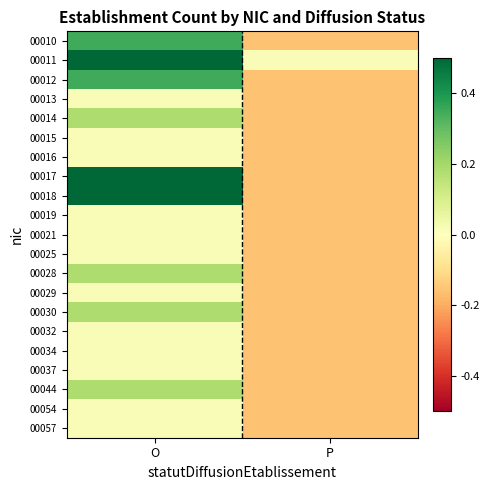

Reading left to right, transcribe all the data shown in this chart.

00010: O=0.4	P=-0.2
00011: O=0.5	P=0.0
00012: O=0.4	P=-0.2
00013: O=0.0	P=-0.2
00014: O=0.2	P=-0.2
00015: O=0.0	P=-0.2
00016: O=0.0	P=-0.2
00017: O=0.5	P=-0.2
00018: O=0.5	P=-0.2
00019: O=0.0	P=-0.2
00021: O=0.0	P=-0.2
00025: O=0.0	P=-0.2
00028: O=0.2	P=-0.2
00029: O=0.0	P=-0.2
00030: O=0.2	P=-0.2
00032: O=0.0	P=-0.2
00034: O=0.0	P=-0.2
00037: O=0.0	P=-0.2
00044: O=0.2	P=-0.2
00054: O=0.0	P=-0.2
00057: O=0.0	P=-0.2